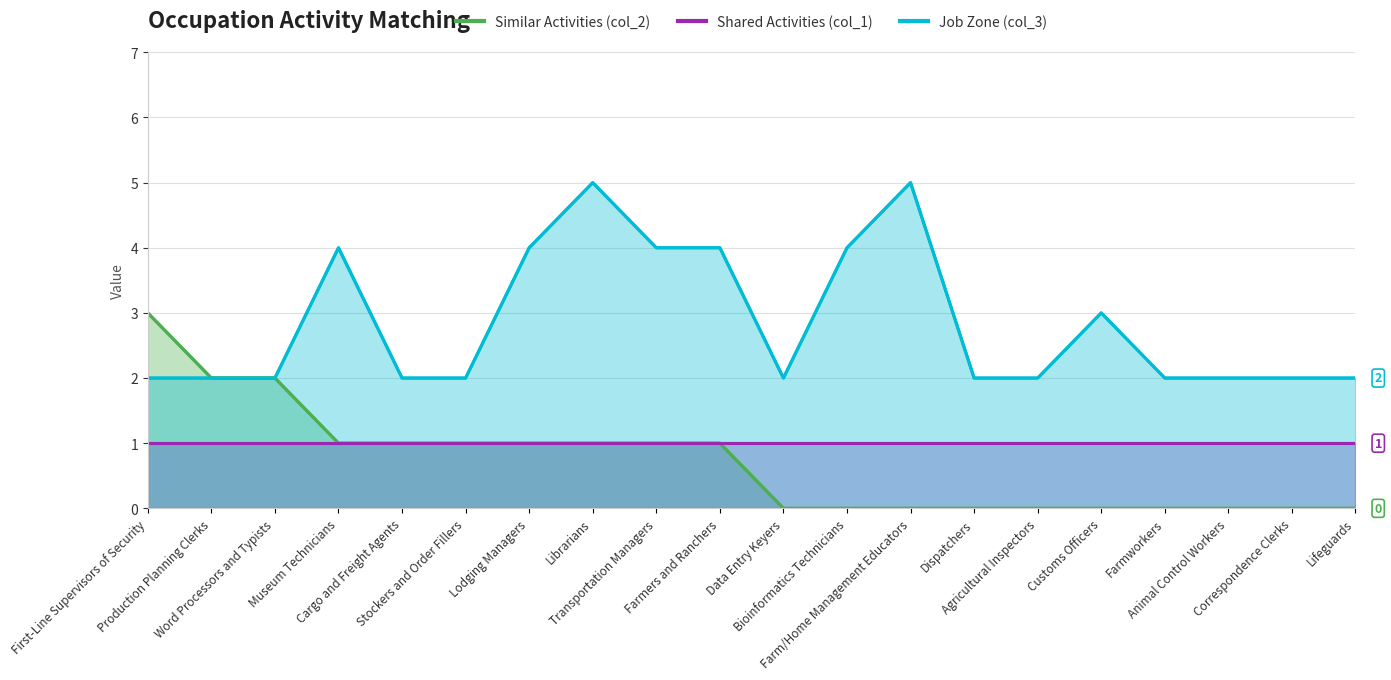

The value of Job Zone (col_3) at First-Line Supervisors of Security is 0. True or false?

False